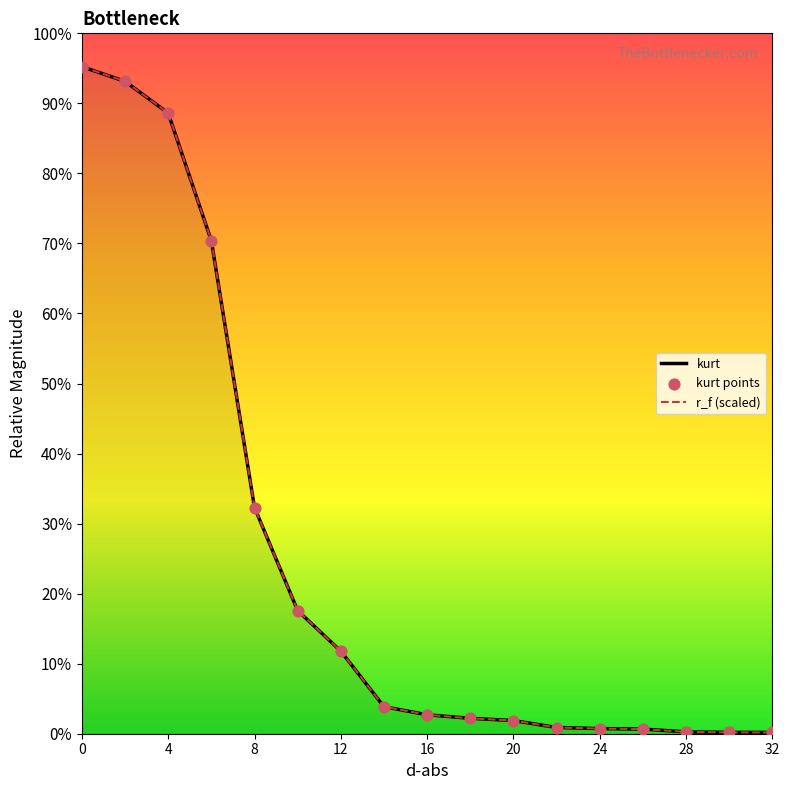

Which series contains the lowest Y value?

r_f